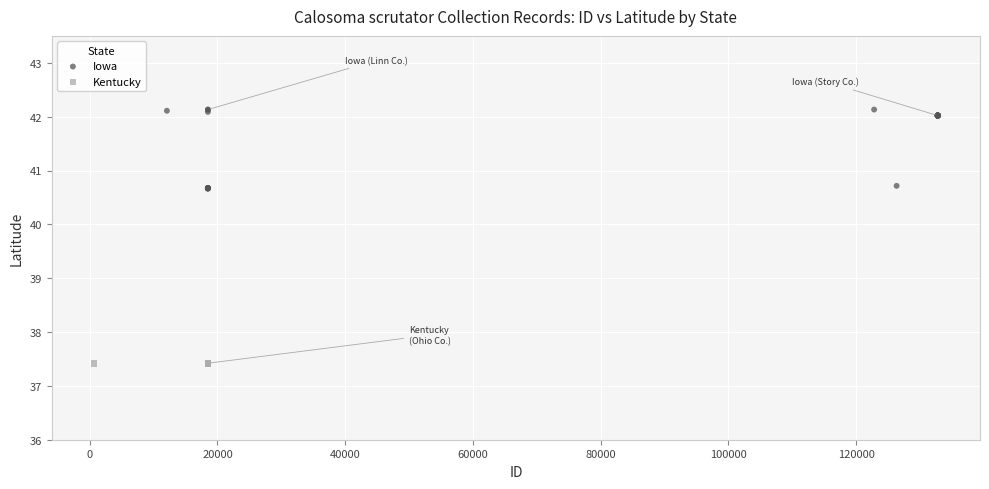

Which series reaches the minimum Y coordinate?

Kentucky